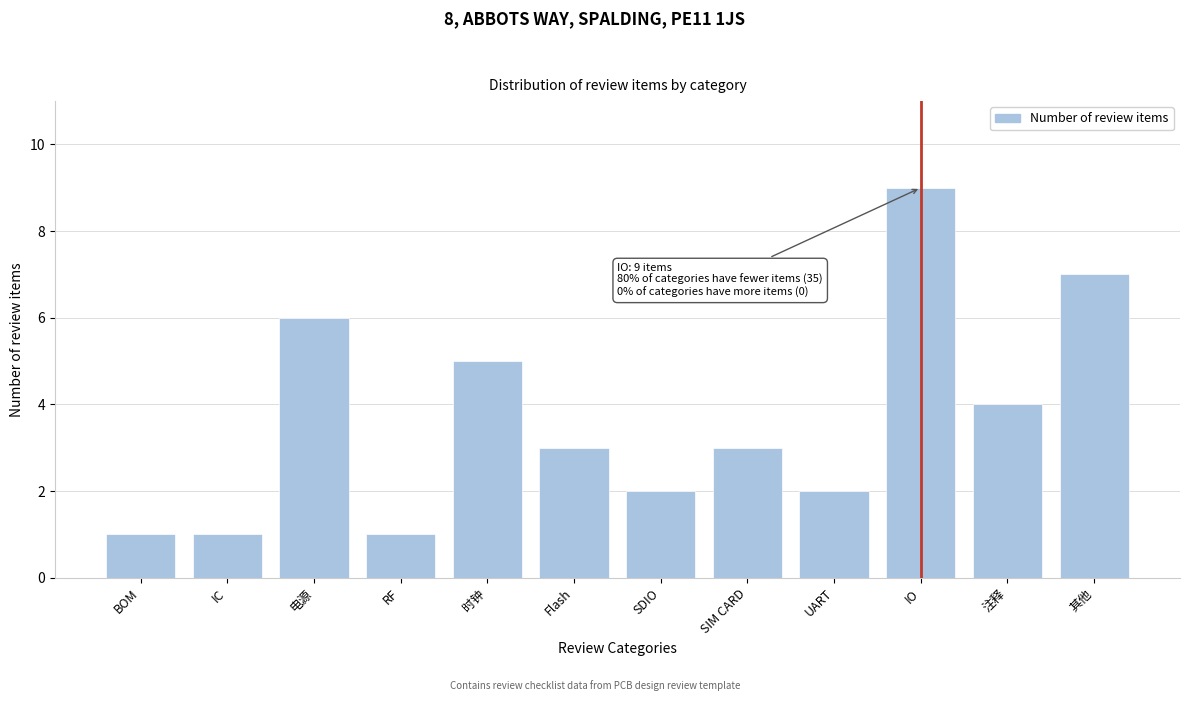

Reading right to left, extract all data points from this chart.

其他=7	注释=4	IO=9	UART=2	SIM CARD=3	SDIO=2	Flash=3	时钟=5	RF=1	电源=6	IC=1	BOM=1